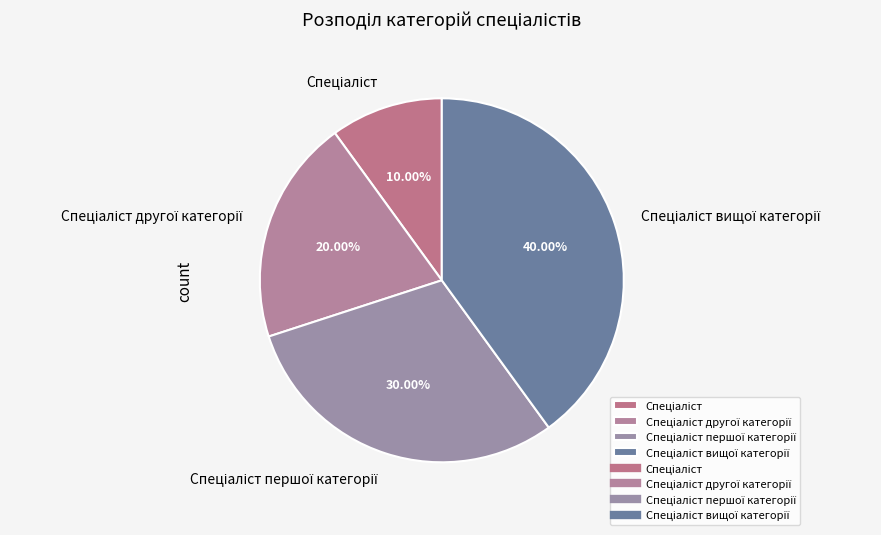

Does any single category account for the majority?

No